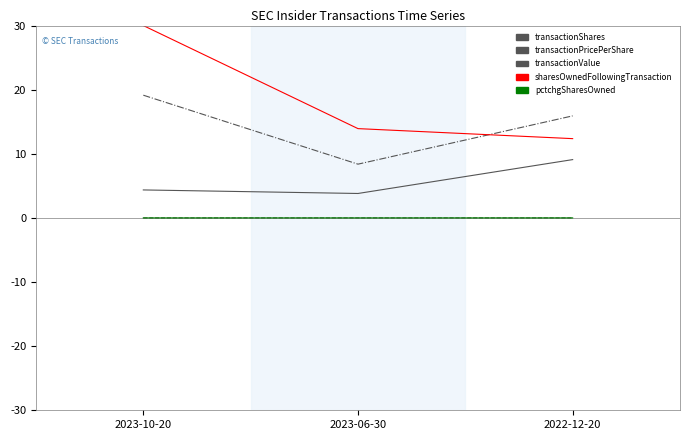

The value of sharesOwnedFollowingTransaction at 2023-06-30 is 20.8. True or false?

False